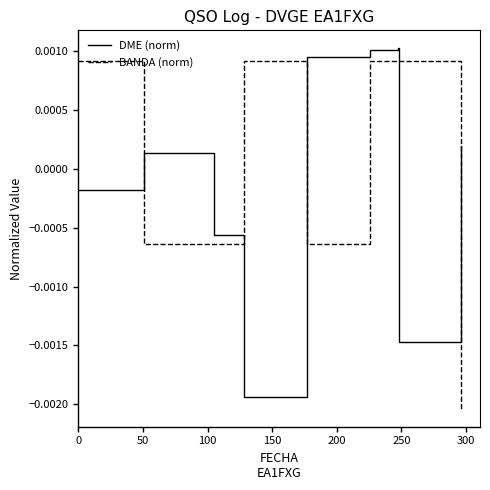

How many interior local peaks does the BANDA (norm) series have?

1